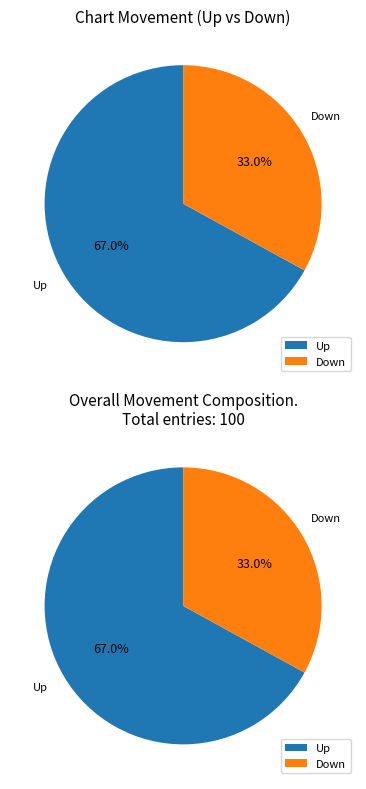

To the nearest percent, what percentage of the pie is down?

33%